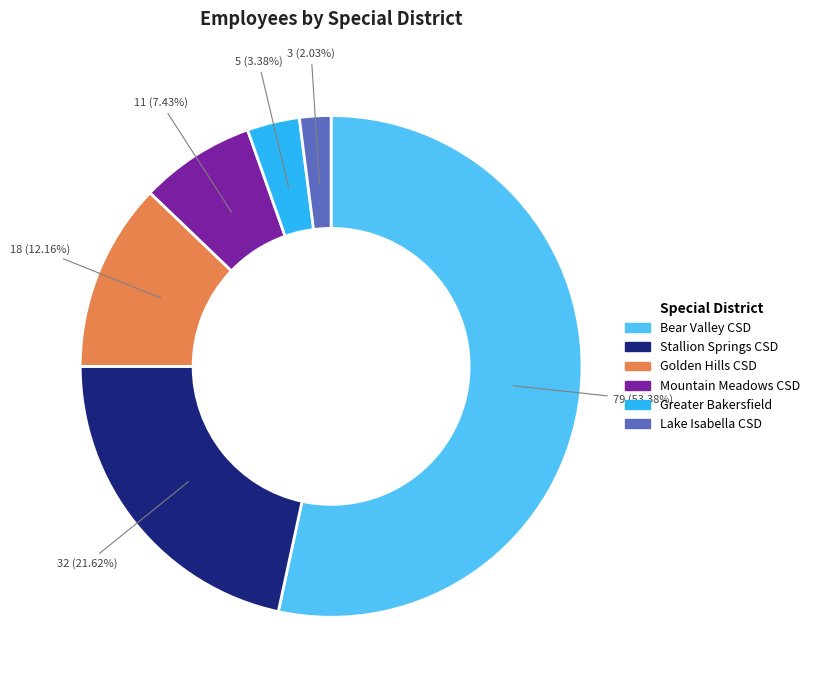

Rank the categories by value from lowest to highest.

Lake Isabella CSD, Greater Bakersfield, Mountain Meadows CSD, Golden Hills CSD, Stallion Springs CSD, Bear Valley CSD